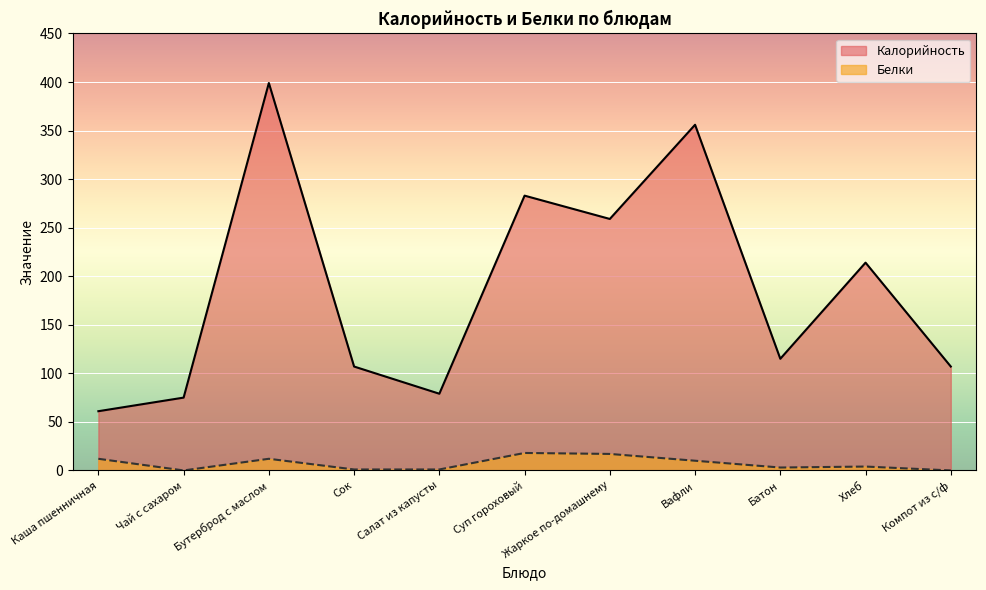

At which category does Калорийность reach its first local valley?

Салат из капусты